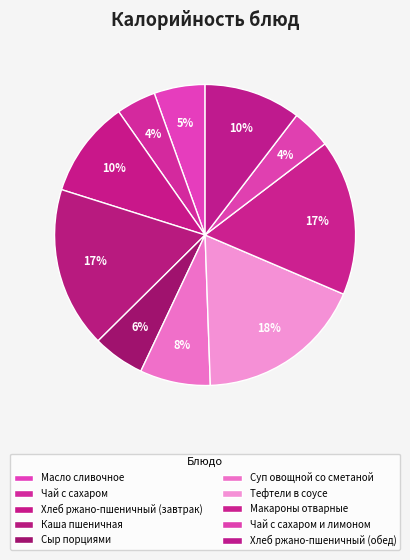

How many slices are in this pie chart?

10